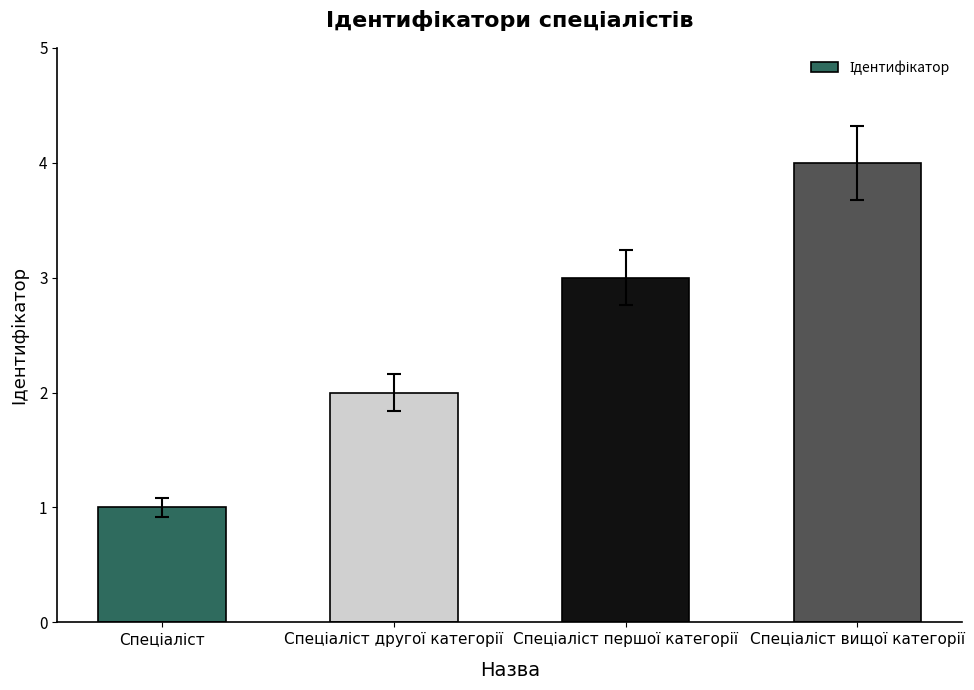

What is the difference between the maximum and minimum values?

3